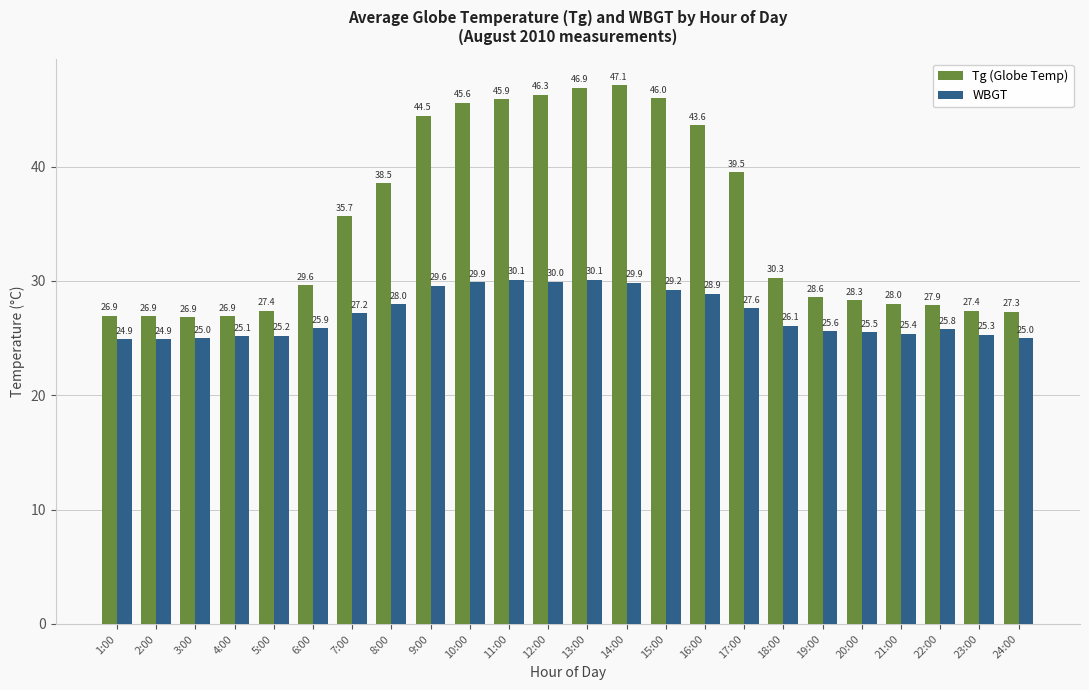

What position from the left is 16:00?

16